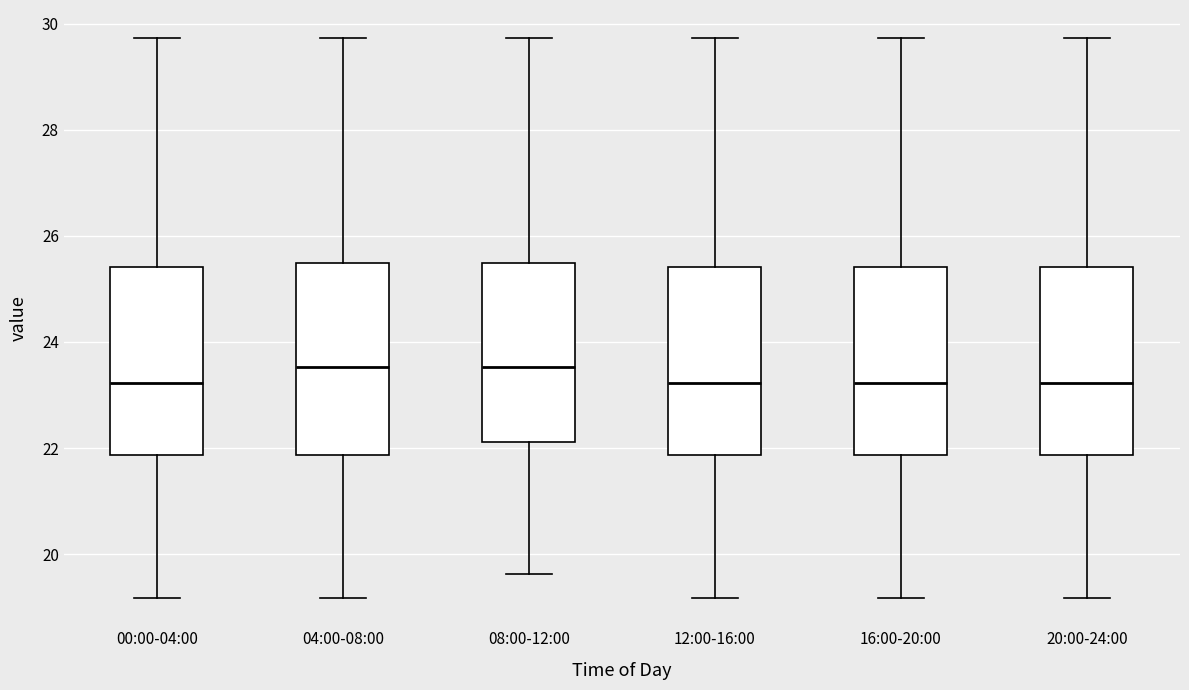

Reading left to right, transcribe this box plot: for each box, give where its median line is, the range the box spans, and where its two whiskers end, as read against the y-axis. The values are not printed on the chart, so give them approximately, as read against the axis.

00:00-04:00: median 23.2, box 21.8 to 25.4, whiskers 19.2 to 29.8
04:00-08:00: median 23.6, box 21.8 to 25.4, whiskers 19.2 to 29.8
08:00-12:00: median 23.6, box 22.2 to 25.4, whiskers 19.6 to 29.8
12:00-16:00: median 23.2, box 21.8 to 25.4, whiskers 19.2 to 29.8
16:00-20:00: median 23.2, box 21.8 to 25.4, whiskers 19.2 to 29.8
20:00-24:00: median 23.2, box 21.8 to 25.4, whiskers 19.2 to 29.8